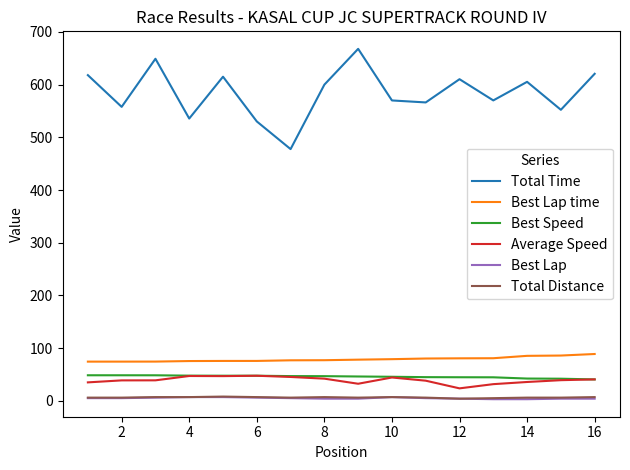

What is the maximum value shown in the chart?

668.0